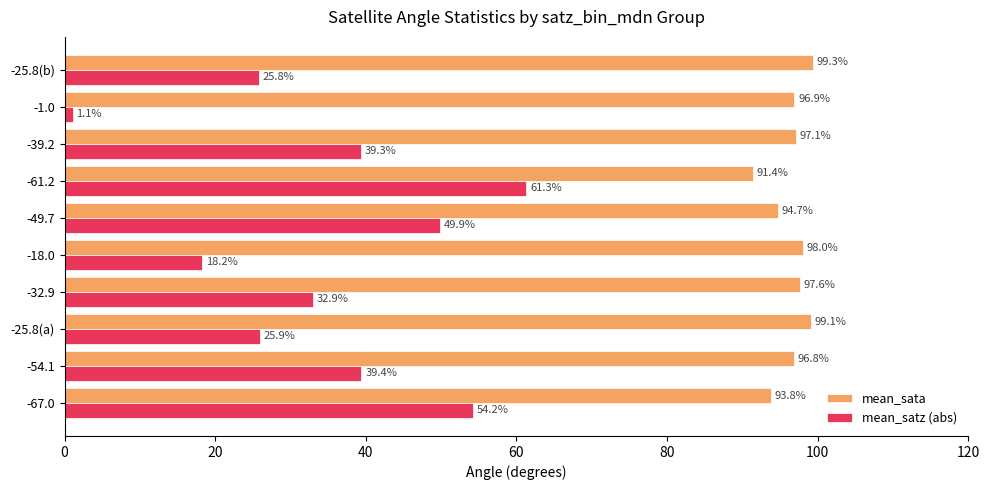

At which label is mean_satz (abs) closest to 31?

-32.9